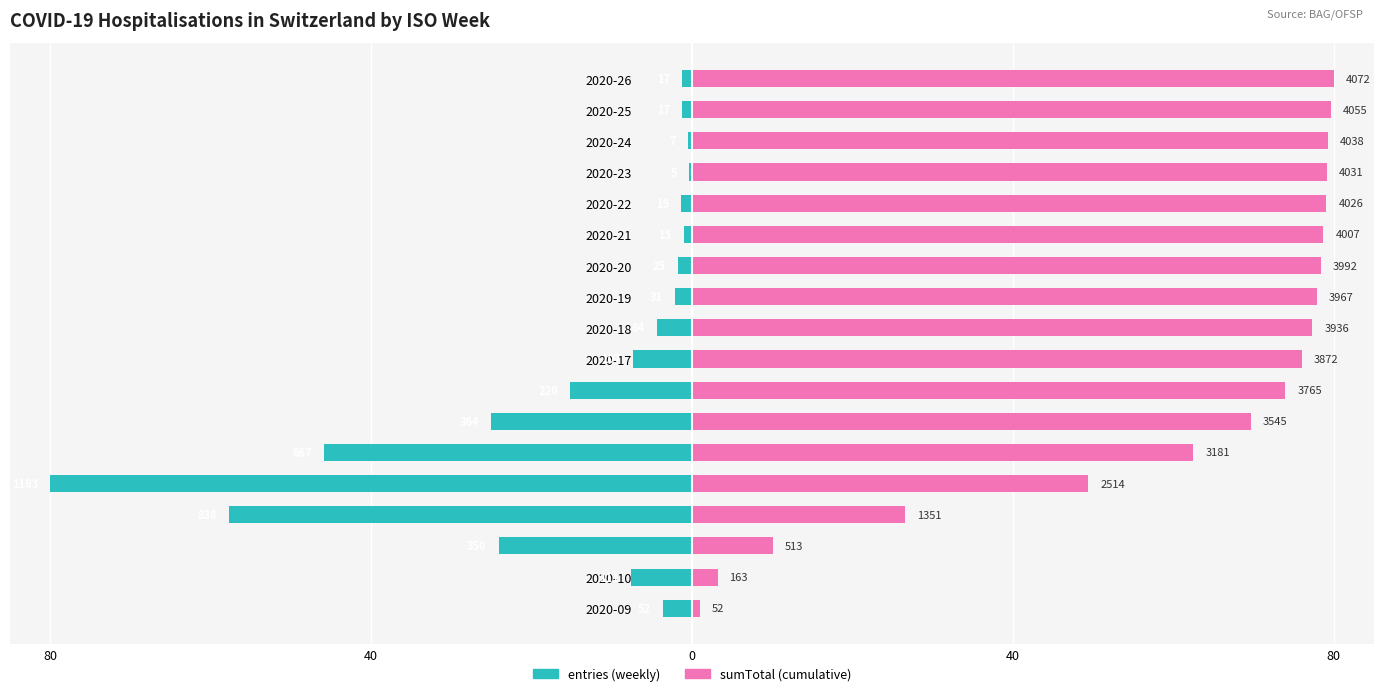

At which label does entries first exceed -3?

2020-19